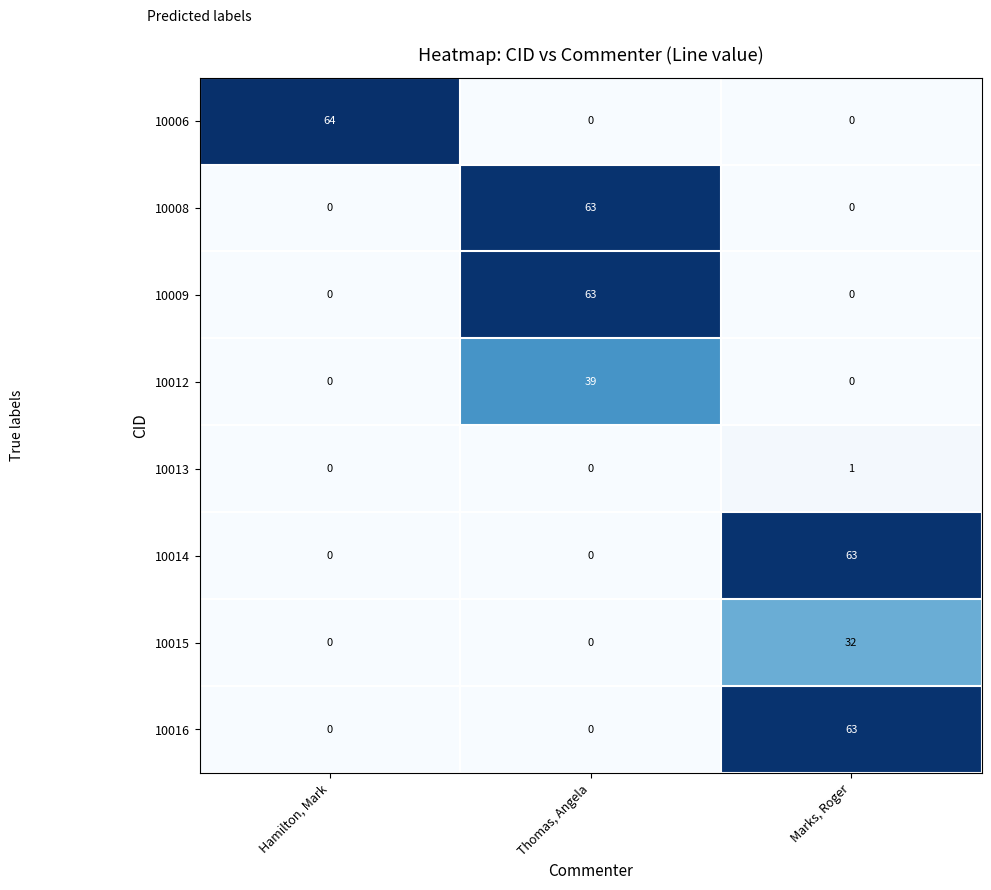

Which series changed the most between Hamilton, Mark and Thomas, Angela?

10006